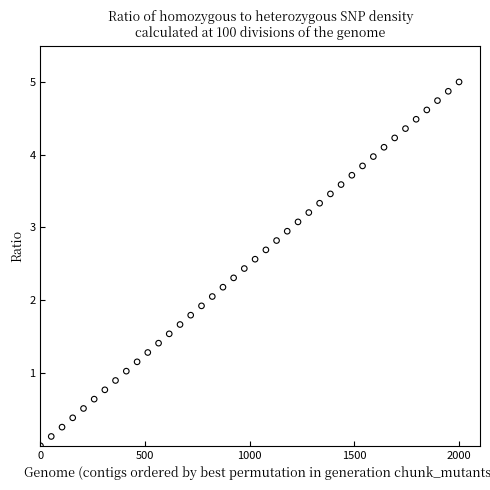

What is the range of X values (max minus min)?

2000.0